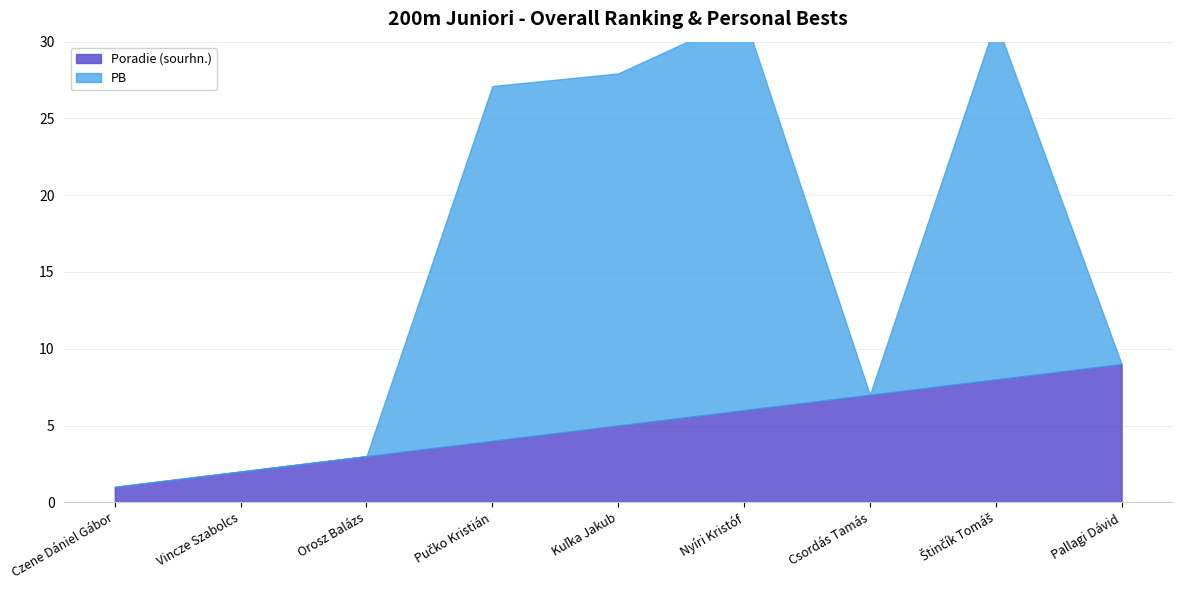

The PB series shows 16.9 at Nyíri Kristóf. True or false?

False